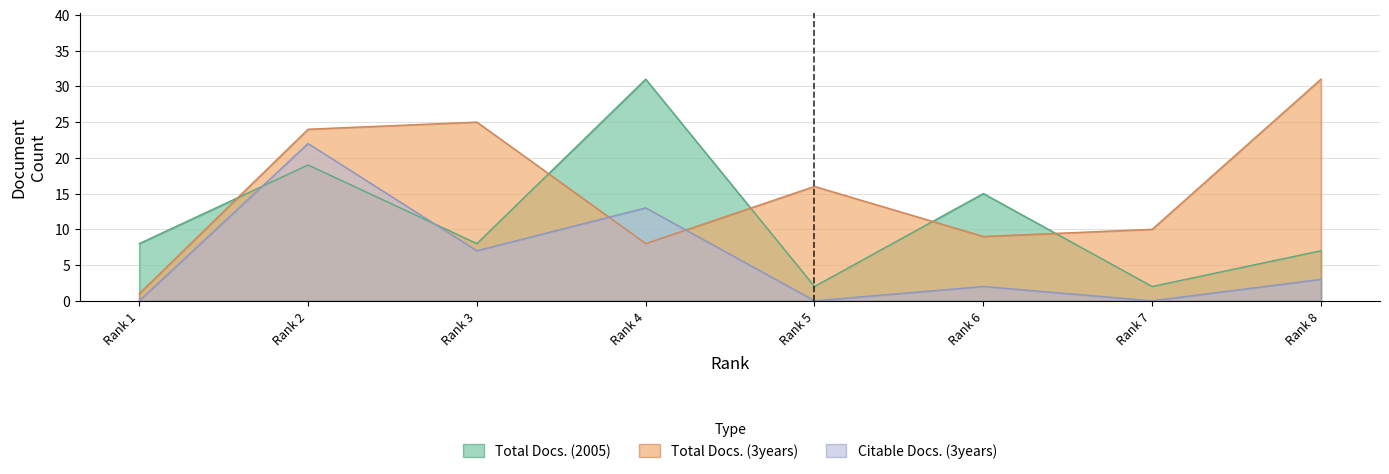

What is the value of the Total Docs. (3years) point at the 4th from the left?

8